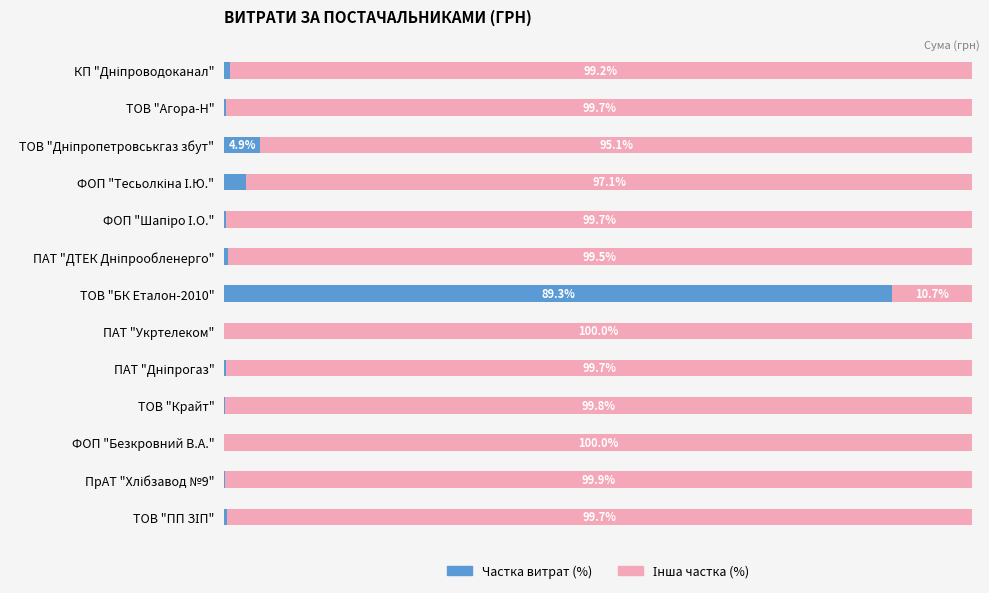

Which category has the highest value in the Частка витрат (%) series?

ТОВ "БК Еталон-2010"